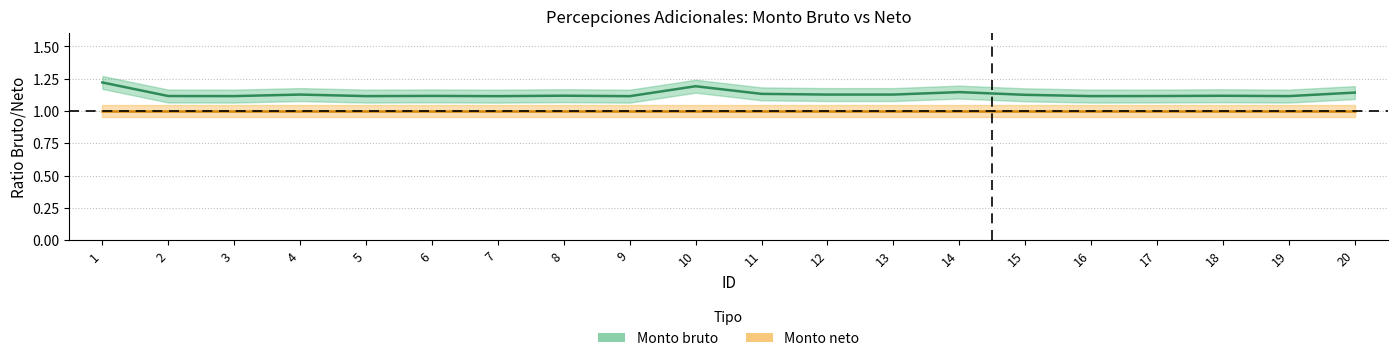

List the labels in order of value, largest first.

1, 10, 14, 20, 11, 4, 12, 13, 15, 8, 18, 6, 2, 17, 3, 5, 16, 19, 7, 9